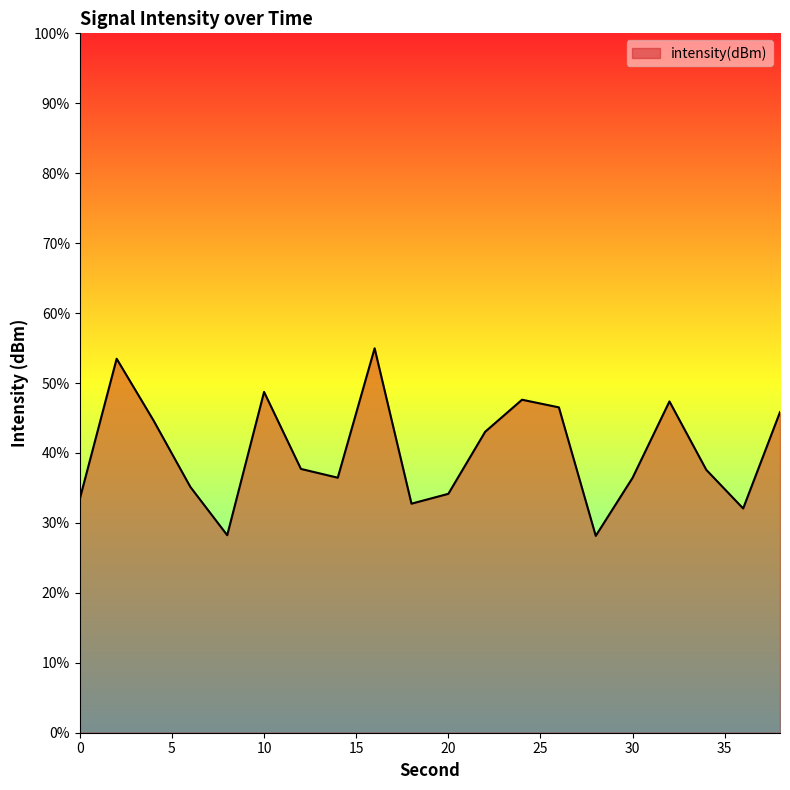

Does the chart display data point markers on the line(s)?

No